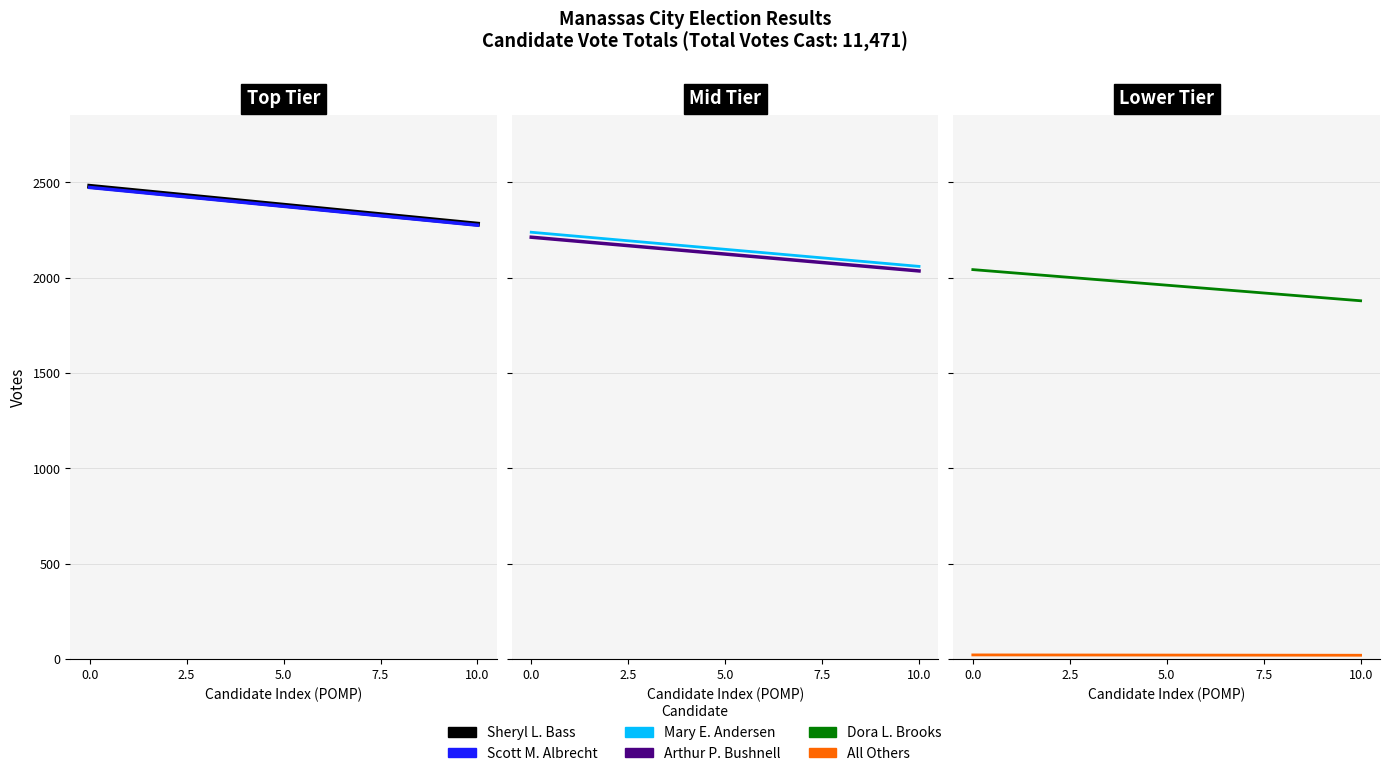

Is it true that Mary E. Andersen equals 2955.0 at 0.0?

False